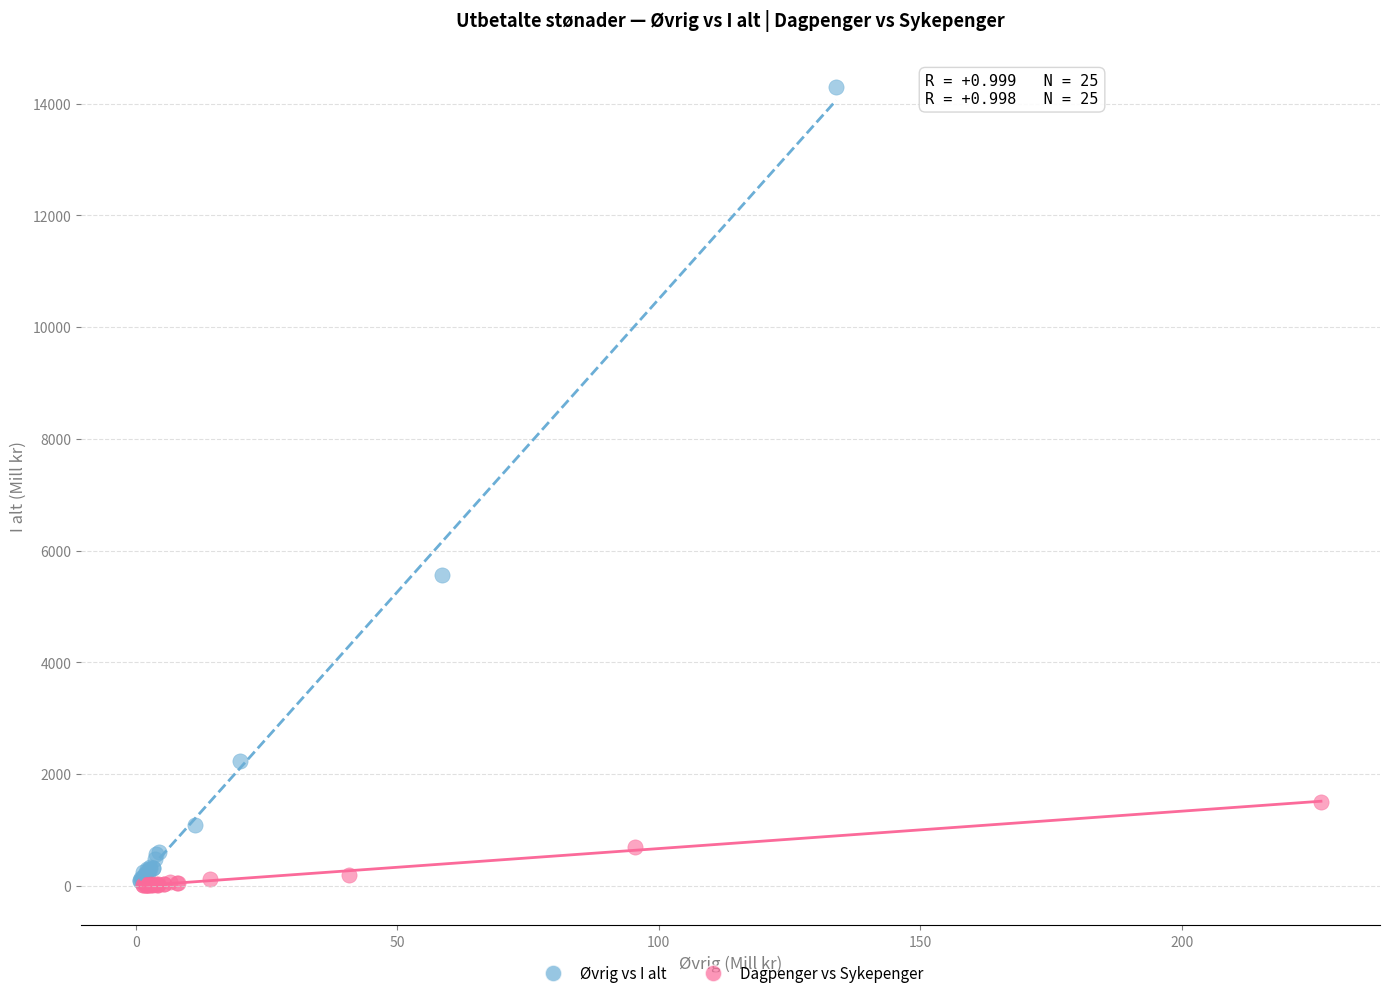

Which series contains the highest Y value?

Øvrig vs I alt